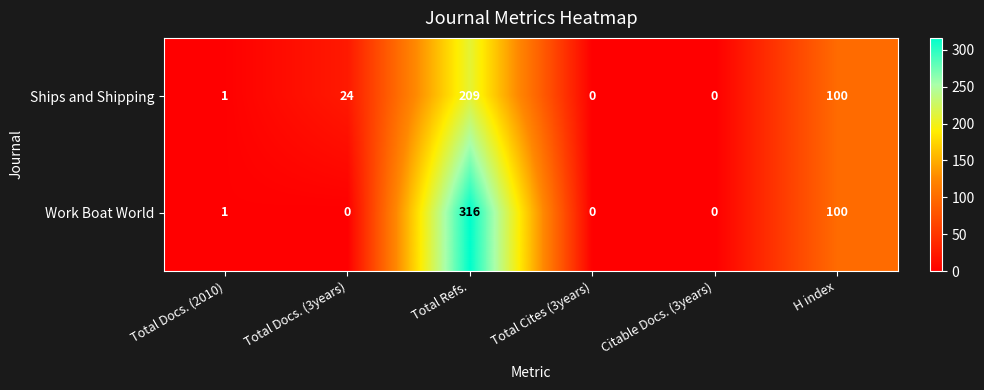

How many data points does each series have?

6